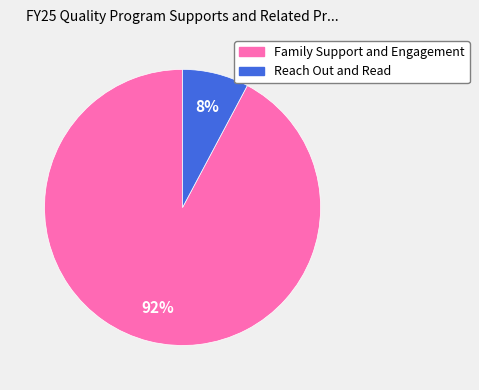

To the nearest percent, what is the difference between the Family Support and Engagement and Reach Out and Read slice percentages?

84%